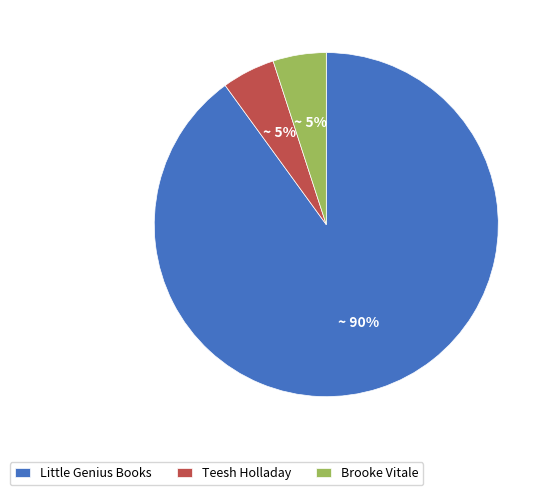

Is the sum of Teesh Holladay and Brooke Vitale greater than half?

No